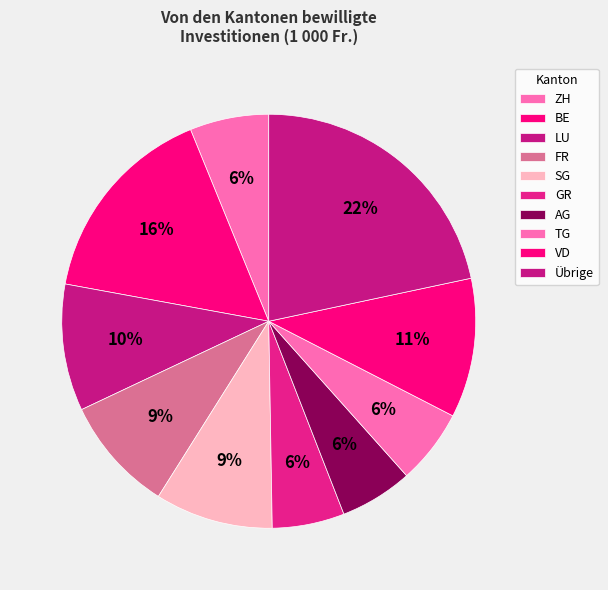

How many segments does this pie chart have?

10